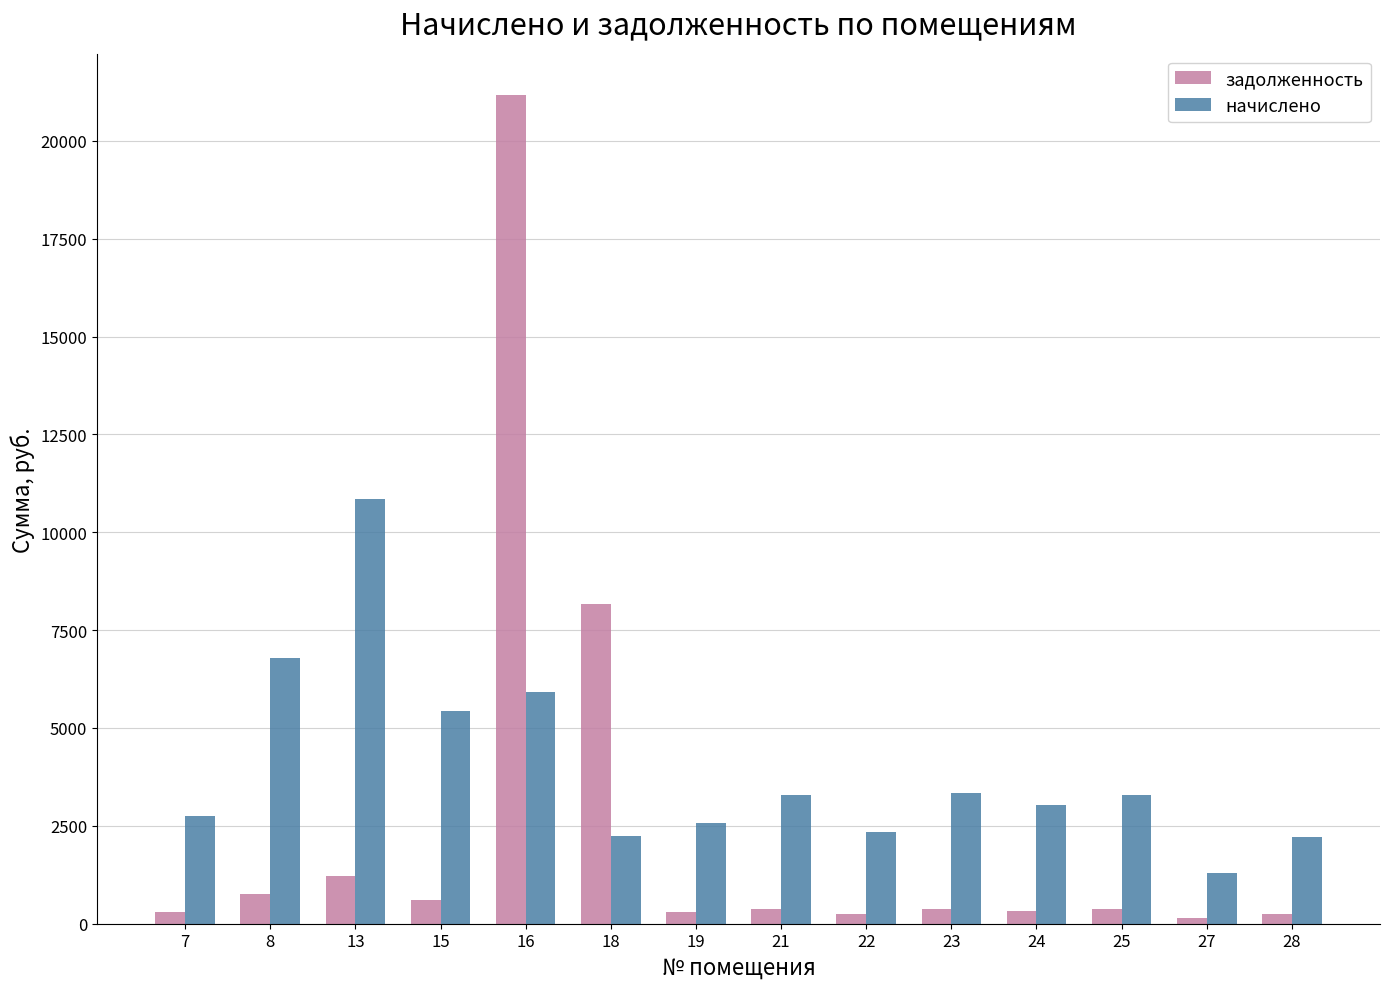

What value does the начислено series have at 15?

5429.6